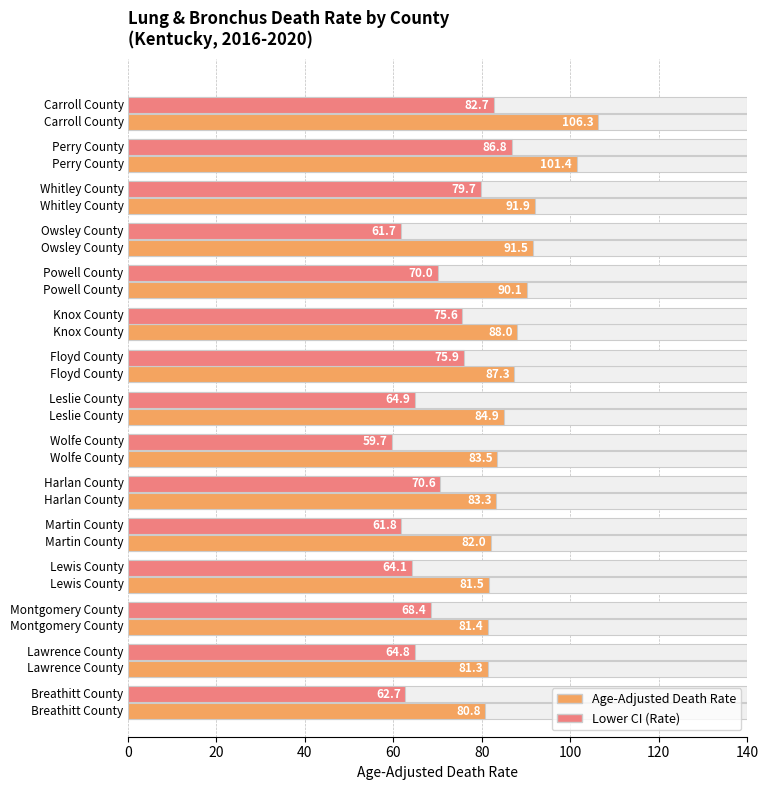

What is the sum of all Age-Adjusted Death Rate values?

1315.2